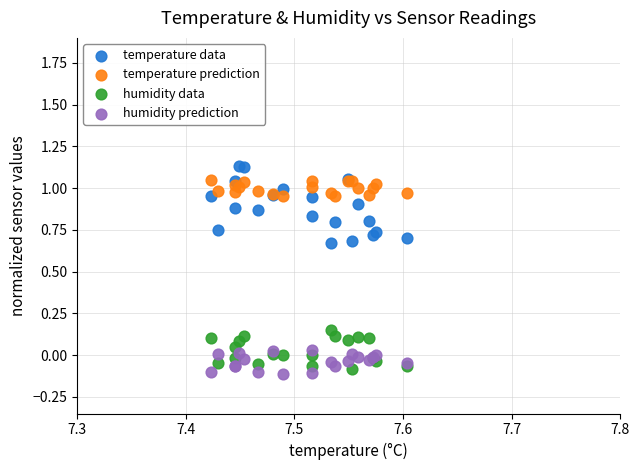

Which series has the largest Y range (max minus min)?

temperature data